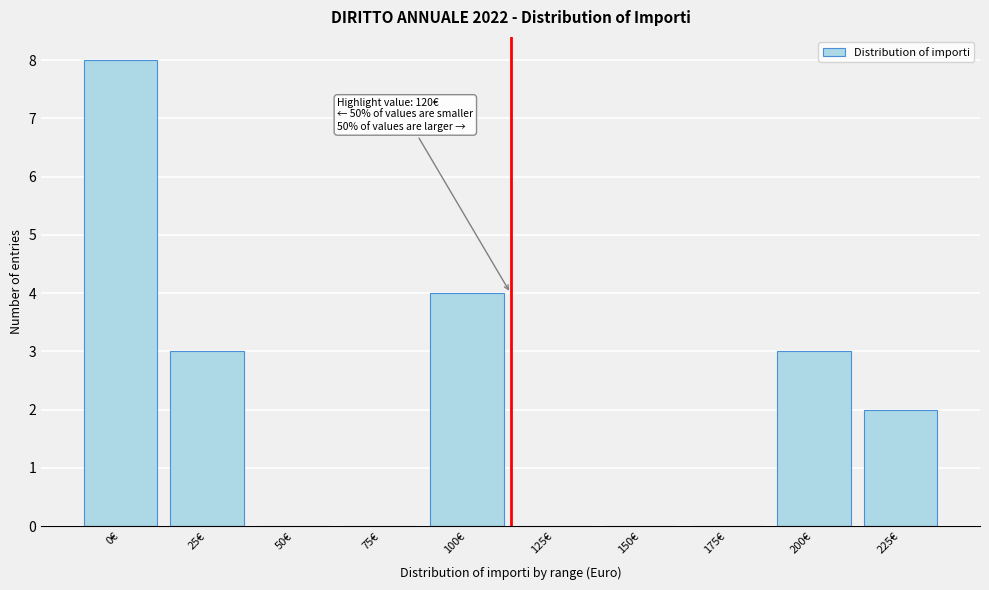

Reading left to right, transcribe all the data shown in this chart.

0€=8	25€=3	50€=0	75€=0	100€=4	125€=0	150€=0	175€=0	200€=3	225€=2